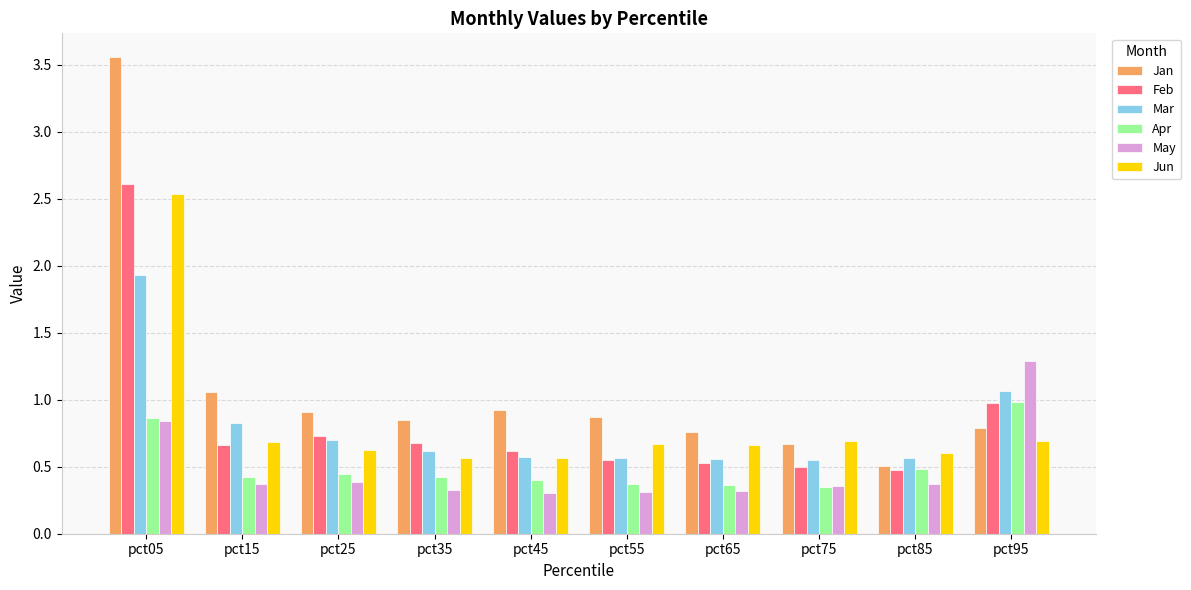

Between pct25 and pct65, which series saw the biggest shift?

Feb